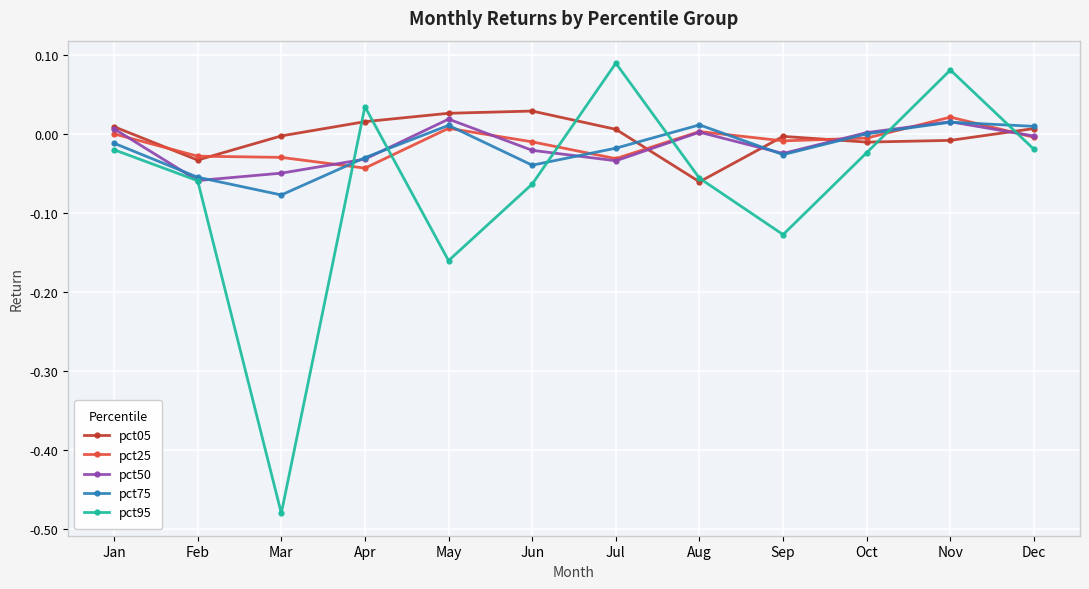

Which series changed the most between Feb and Apr?

pct95